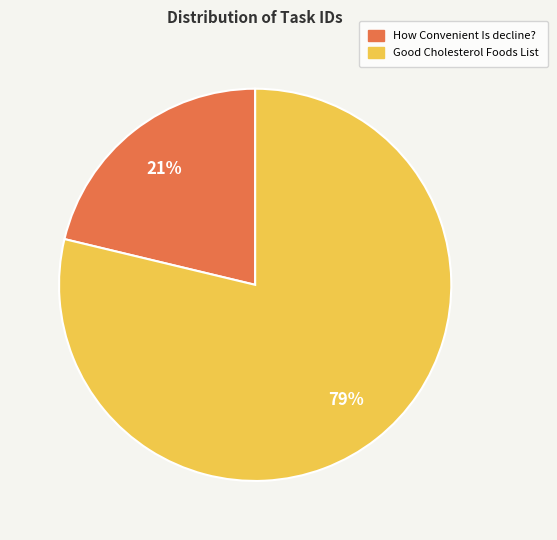

Does any single category account for the majority?

Yes